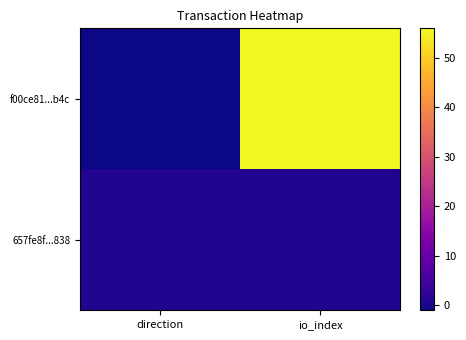

Reading left to right, list all the values displayed in this chart.

f00ce81...b4c: direction=-1	io_index=56
657fe8f...838: direction=1	io_index=1